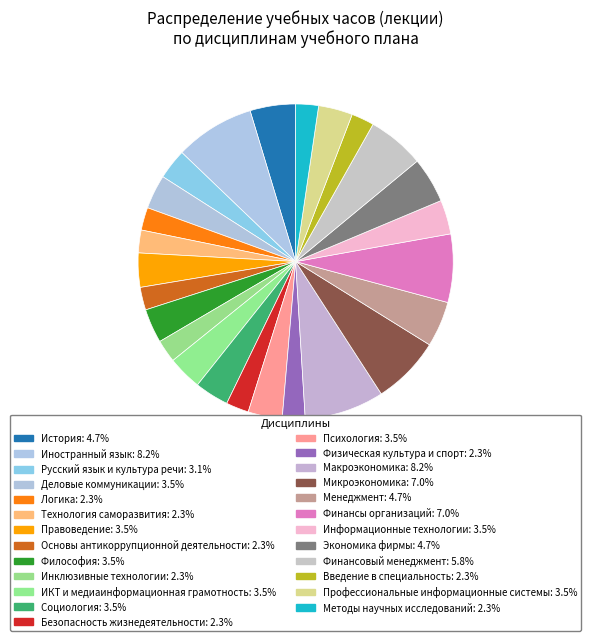

Is it true that Социология is 4% of the pie?

True